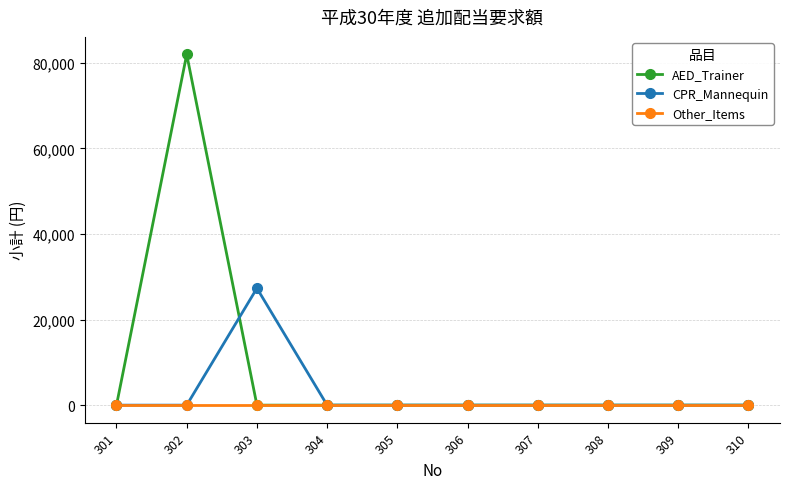

How many data points does each series have?

10